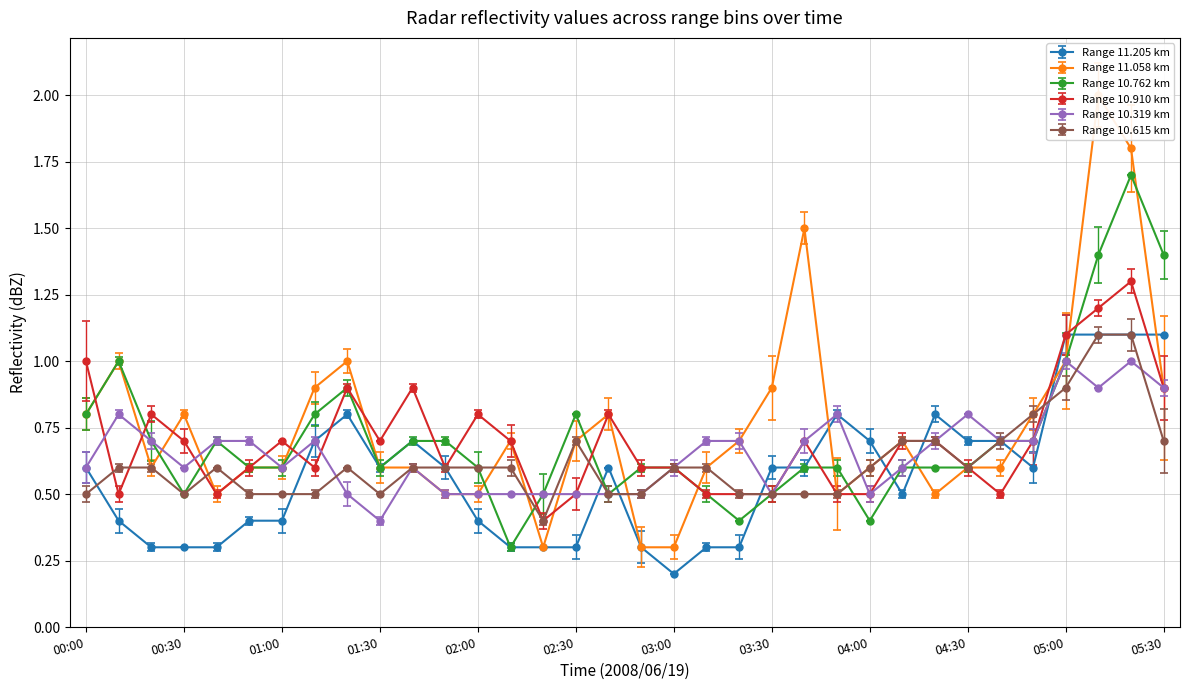

What is the total value across all series at 04:50?

4.3